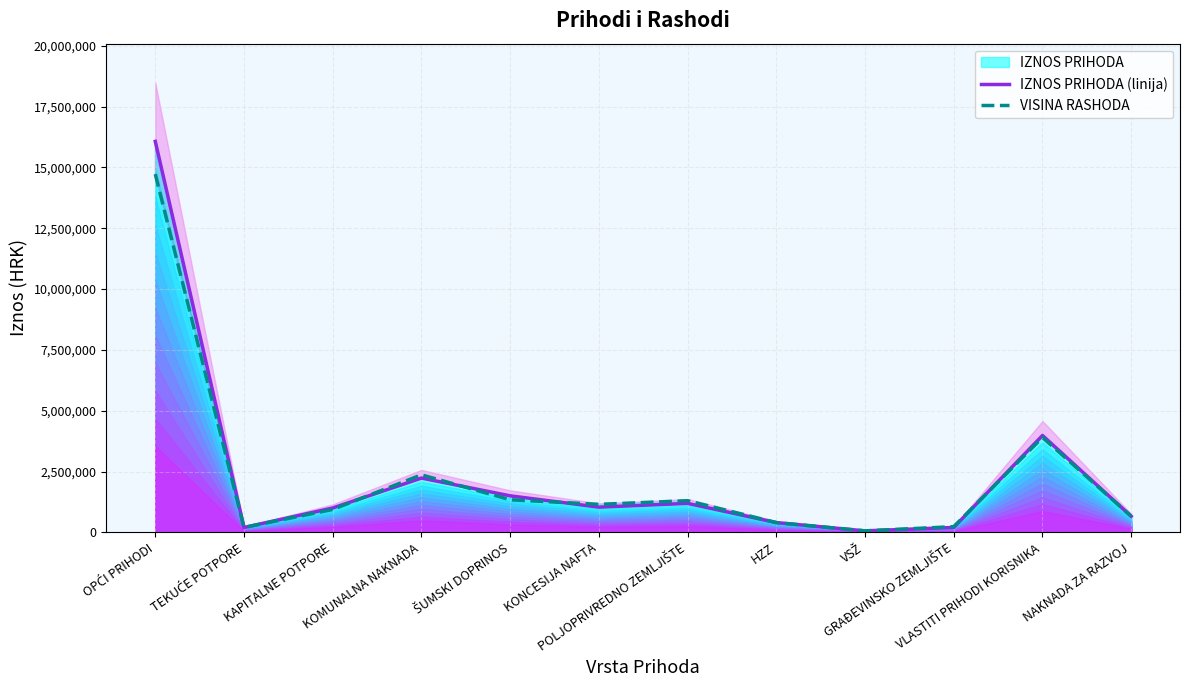

What is the sum of the IZNOS PRIHODA (linija) values at TEKUĆE POTPORE and GRAĐEVINSKO ZEMLJIŠTE?

400000